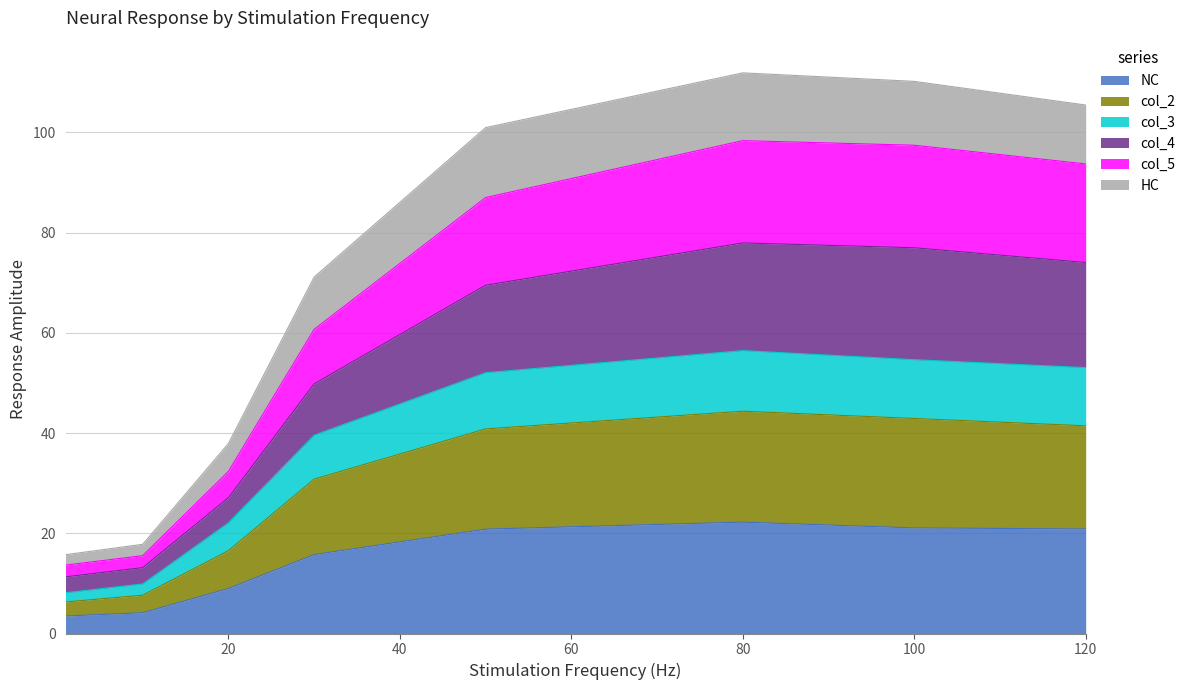

Is it true that col_5 equals 37.5 at 100?

False